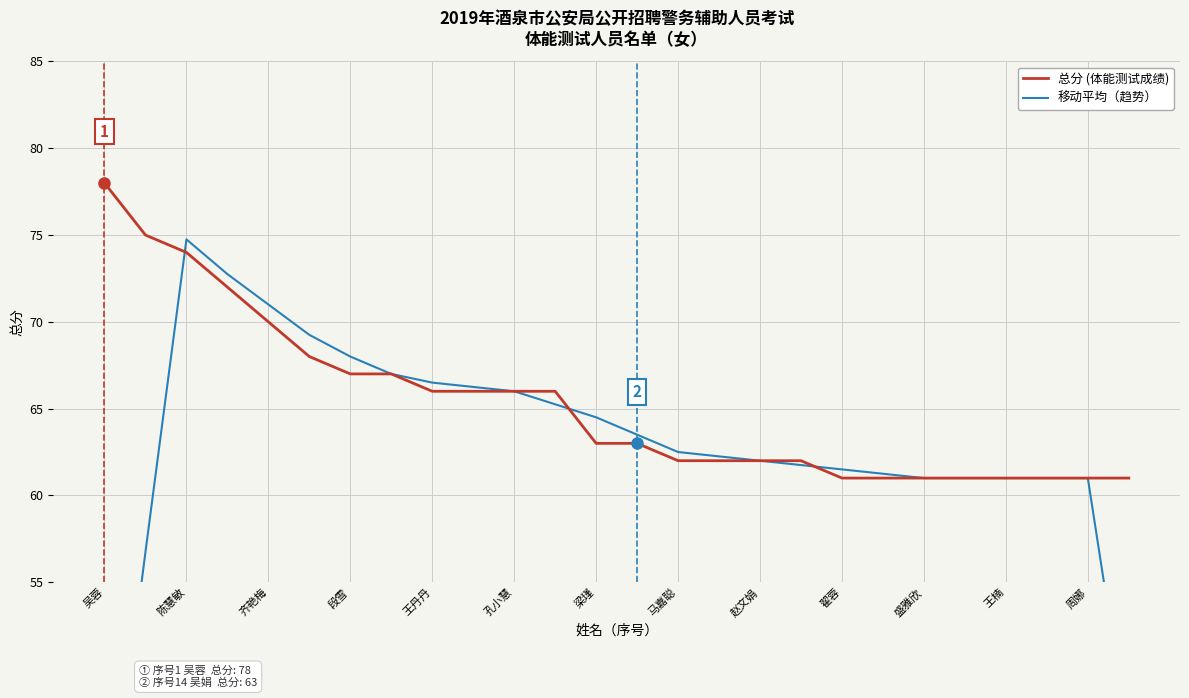

Reading right to left, list all the values displayed in this chart.

总分 (体能测试成绩): 61.0	61.0	61.0	61.0	61.0	61.0	61.0	61.0	62.0	62.0	62.0	62.0	63.0	63.0	66.0	66.0	66.0	66.0	67.0	67.0	68.0	70.0	72.0	74.0	75.0	78.0
移动平均（趋势）: 45.8	61.0	61.0	61.0	61.0	61.0	61.2	61.5	61.8	62.0	62.2	62.5	63.5	64.5	65.2	66.0	66.2	66.5	67.0	68.0	69.2	71.0	72.8	74.8	56.8	38.2